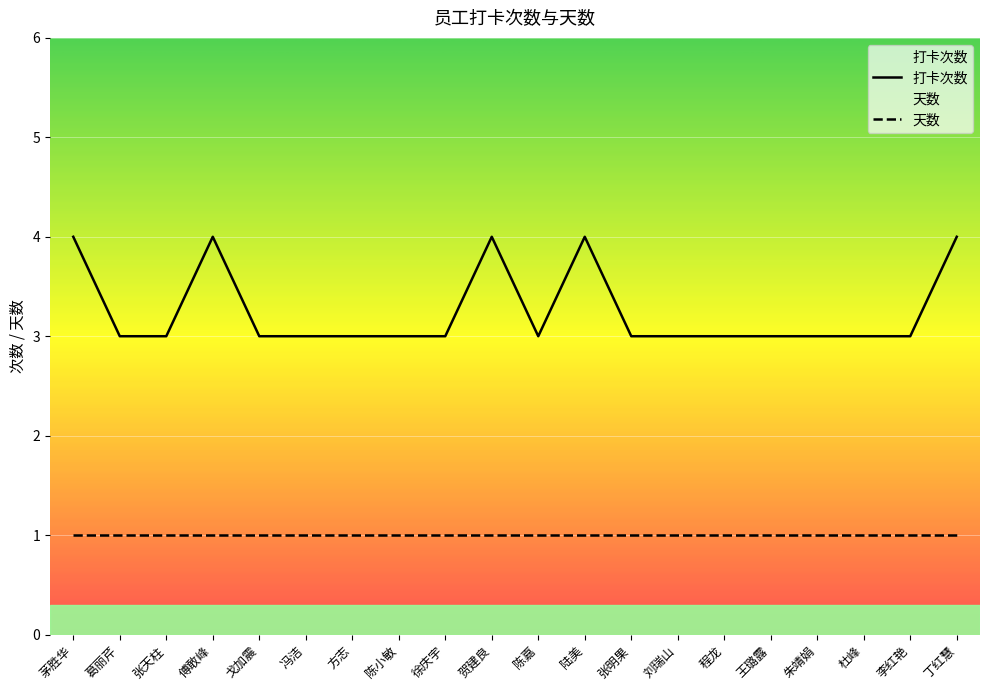

What is the greatest value displayed?

4